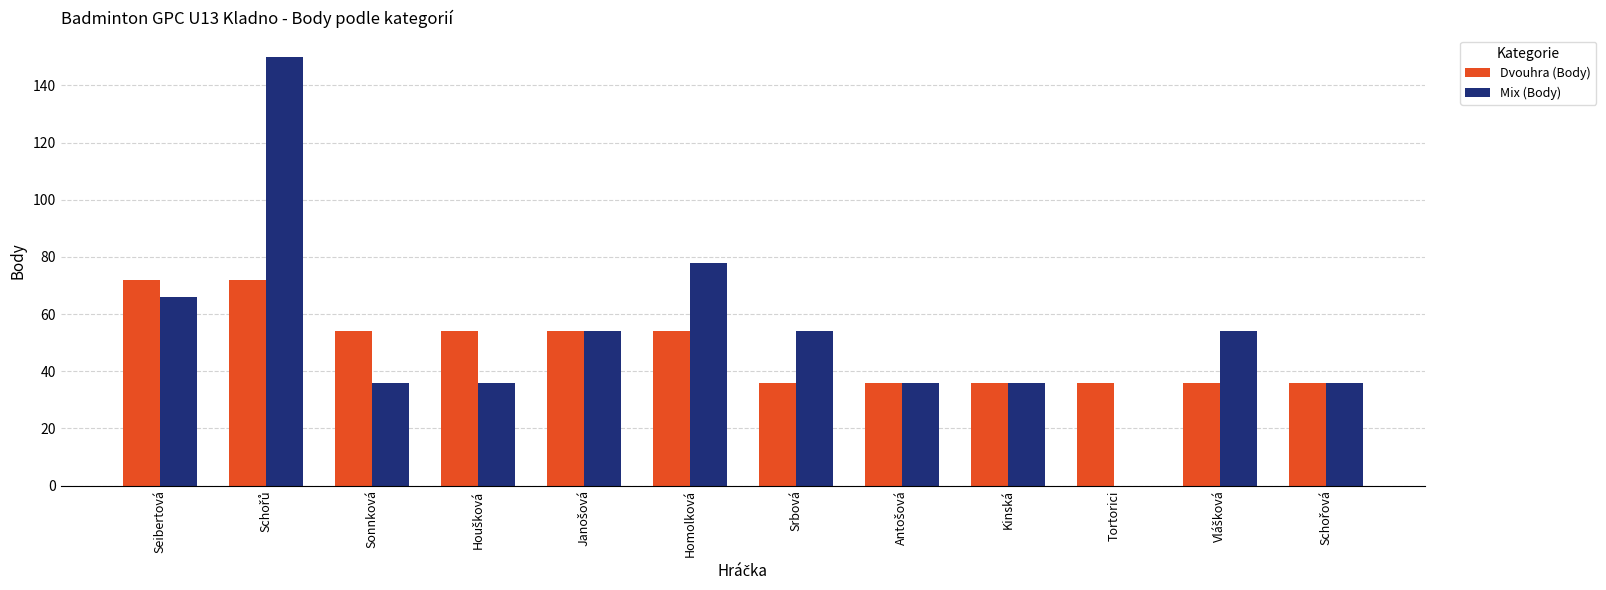

At which label does Mix (Body) first exceed 54?

Seibertová